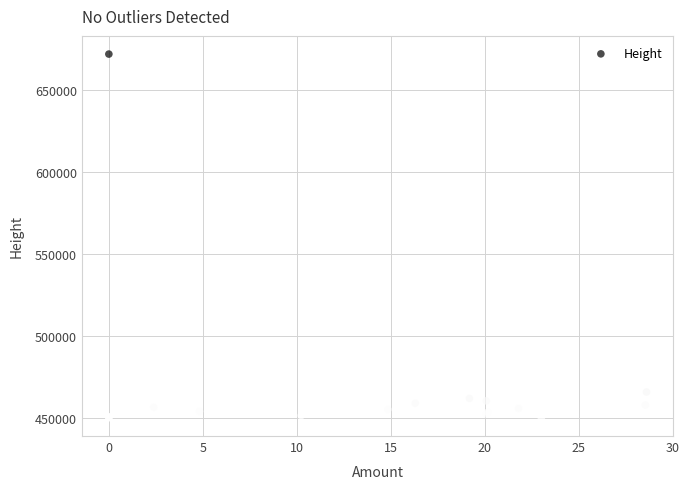

What Y value in the scatter plot is closest to 561097?

466109